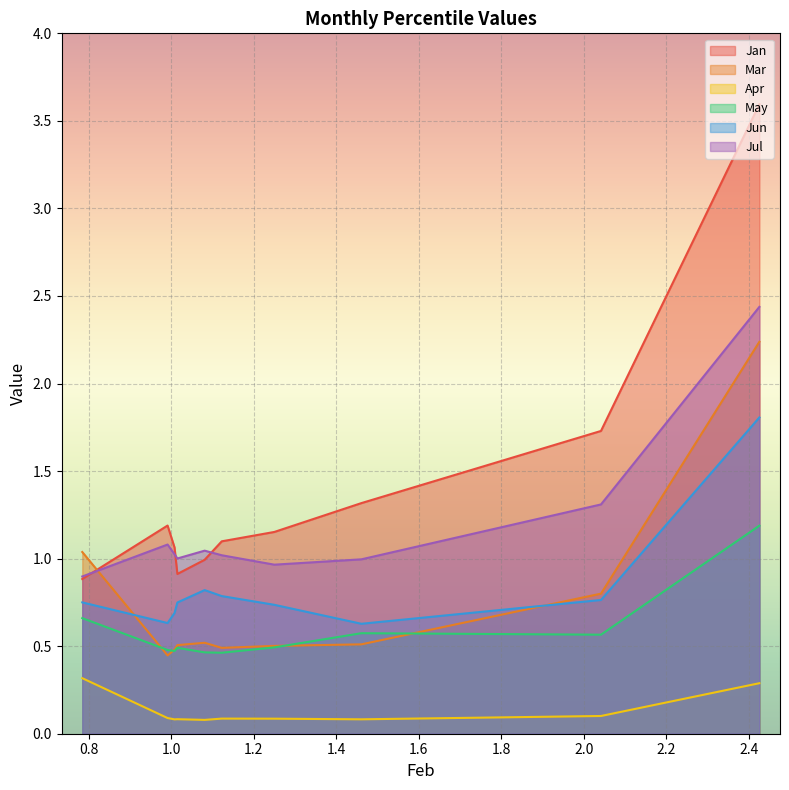

True or false: May and Jun intersect in this chart.

False